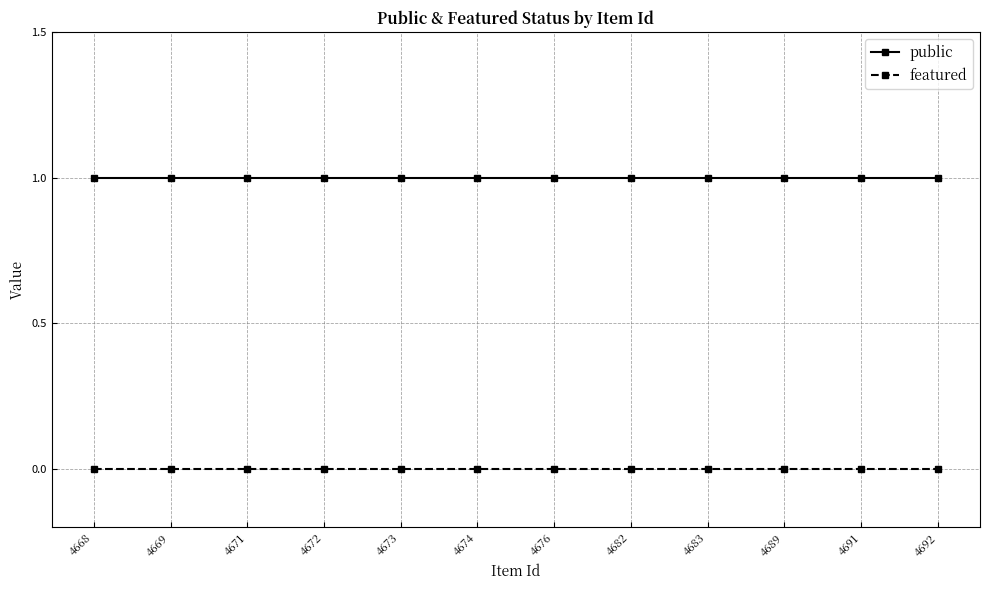

True or false: featured and public cross at least once.

False